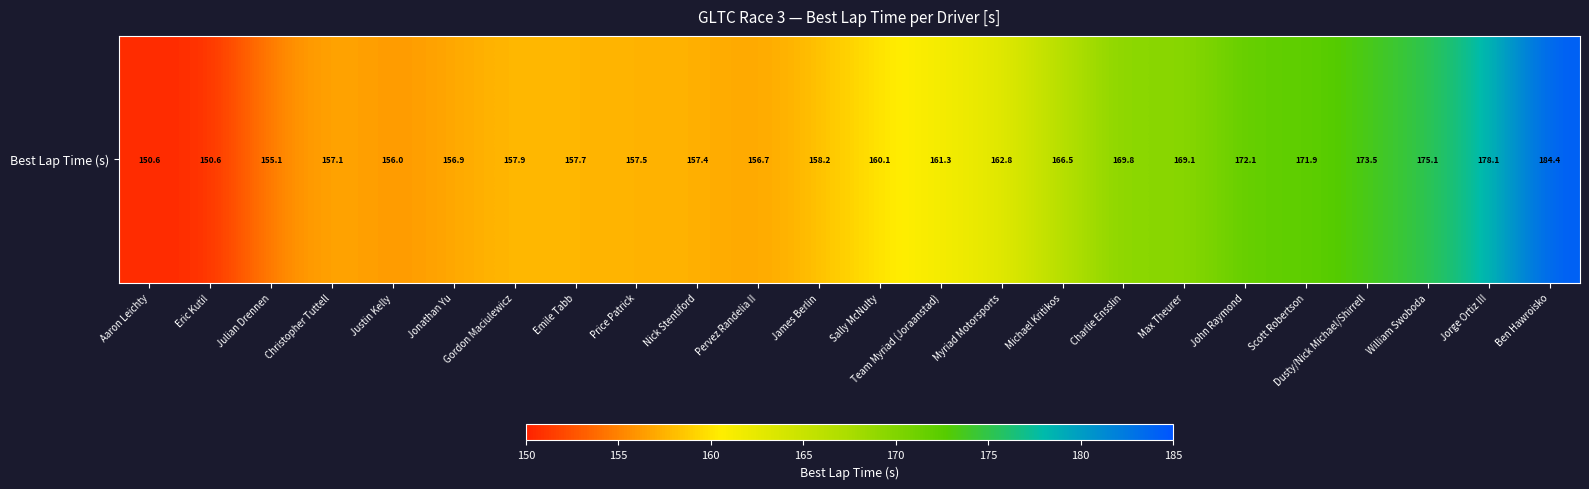

Count the number of values greater than 160.

12